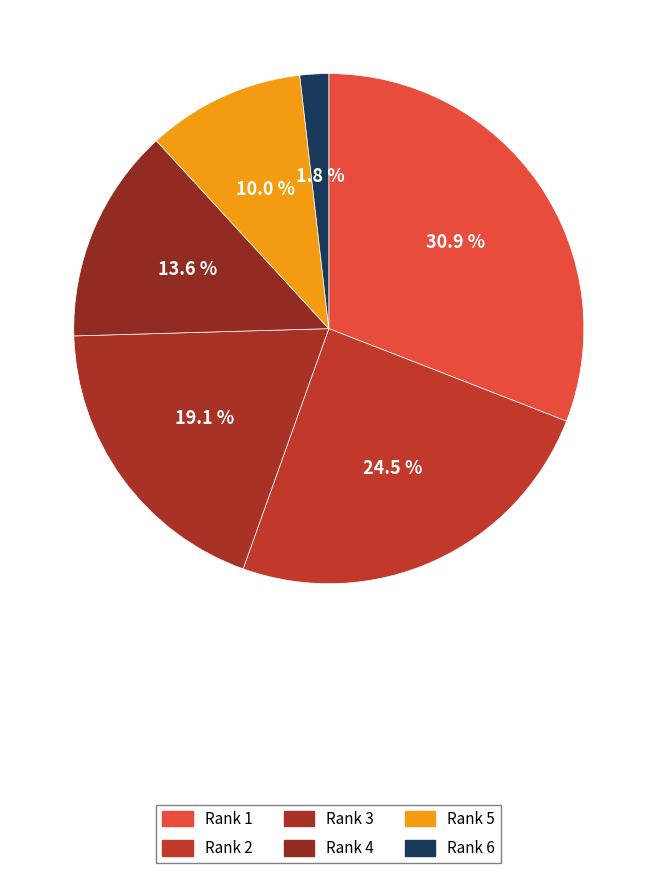

Does any single category account for the majority?

No